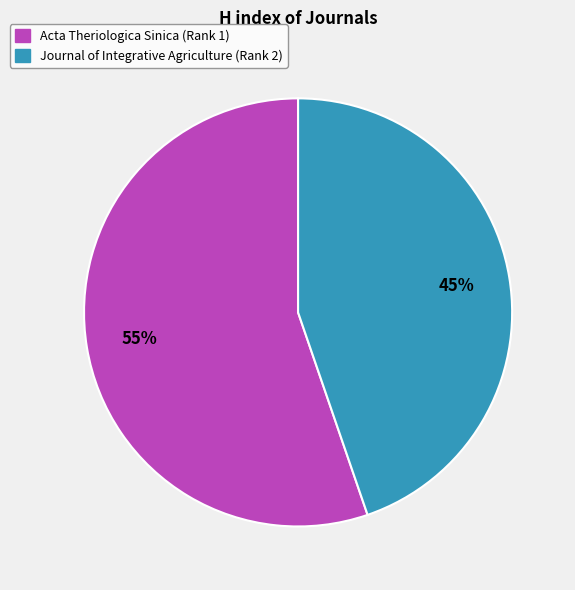

Approximately how many times larger is the value at Acta Theriologica Sinica (Rank 1) compared to Journal of Integrative Agriculture (Rank 2)?

1.2